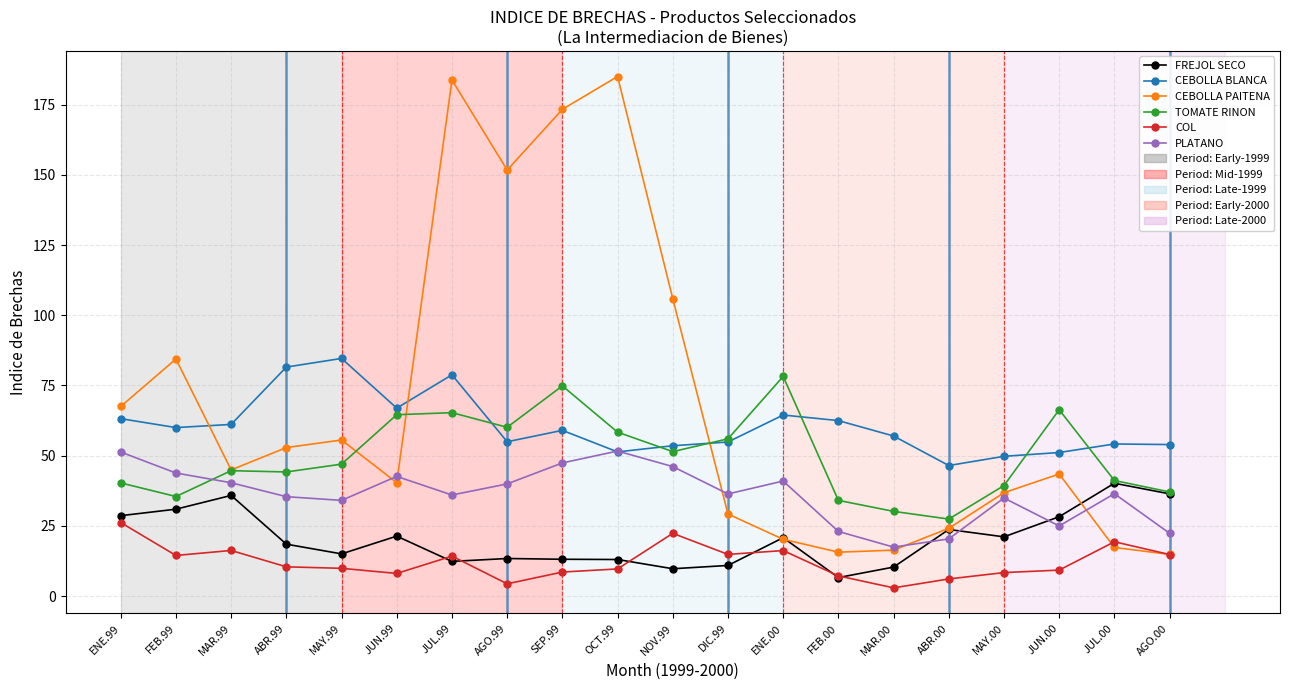

How many lines are shown in the chart?

6